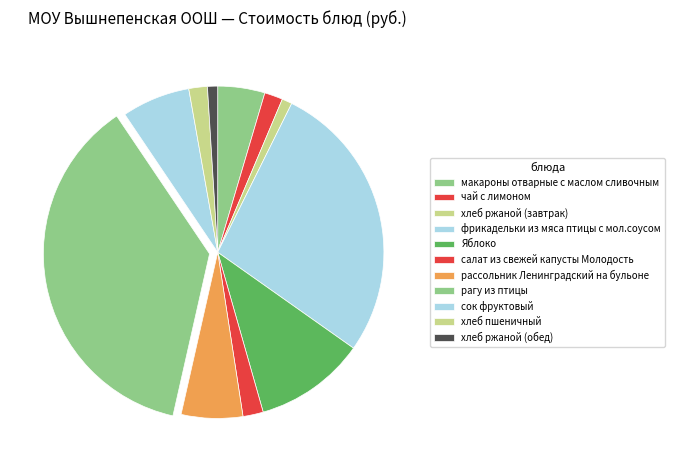

Count the number of slices in the pie.

11